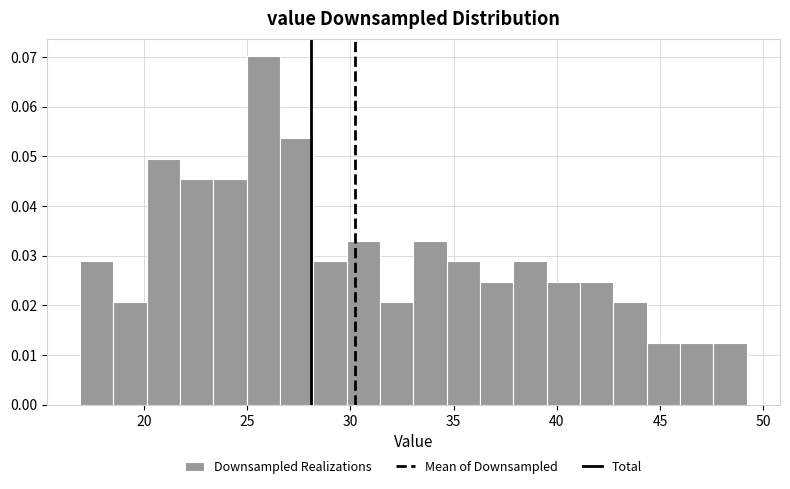

Around what value on the x-axis is the tallest bar? Give the approximate position of its centre, as read against the axis.

26.0